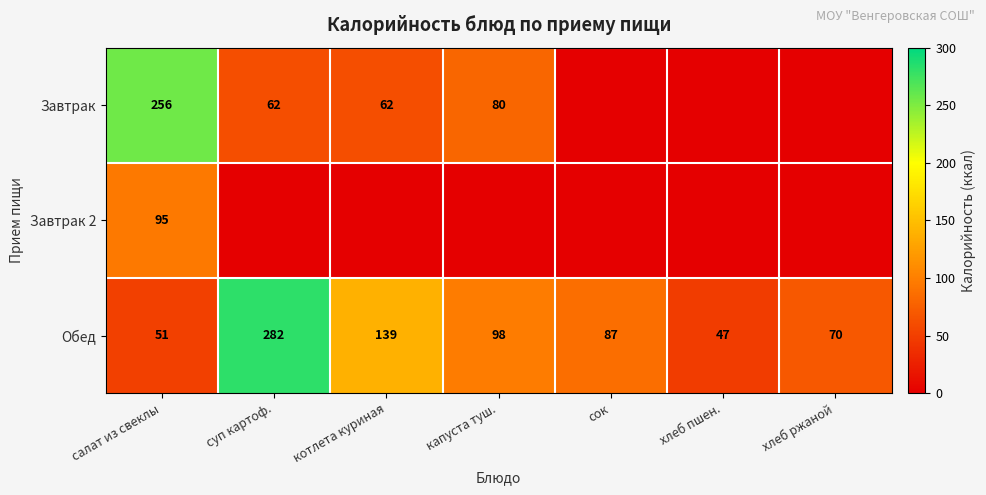

What is the sum of the Обед values at капуста туш. and хлеб ржаной?

168